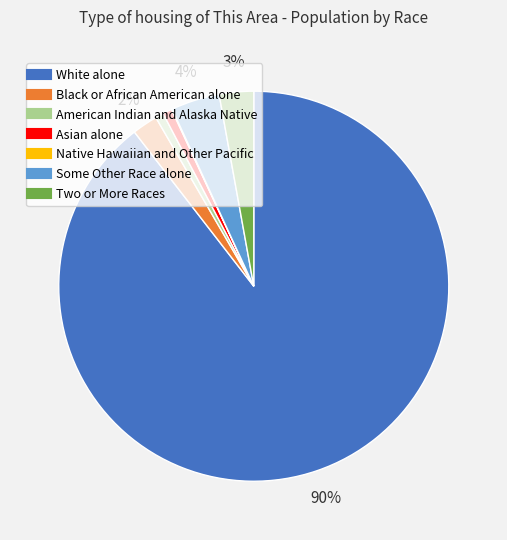

The White alone slice represents 99% of the pie. True or false?

False